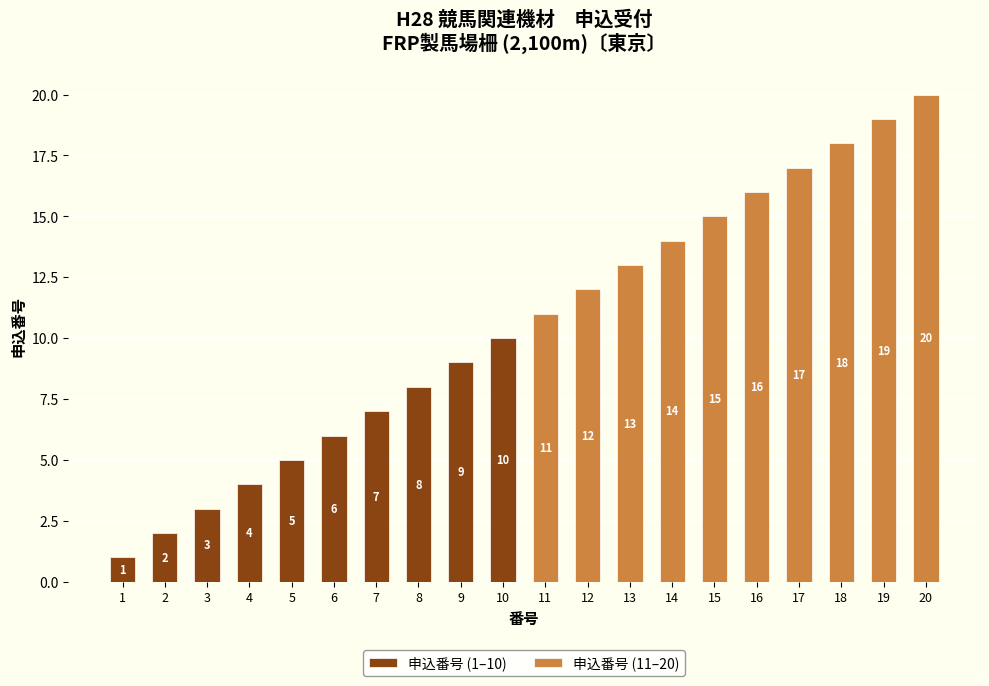

Is it true that 申込番号 (11–20) equals 12 at 9?

False